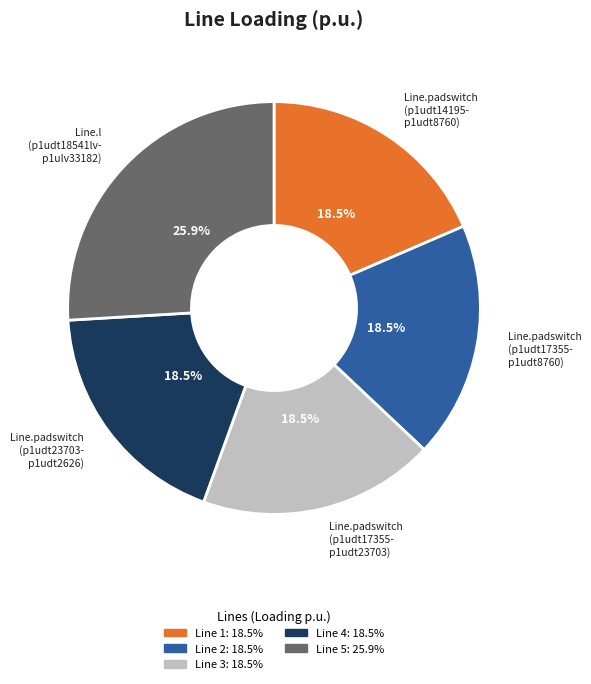

Is there a majority slice in this chart?

No